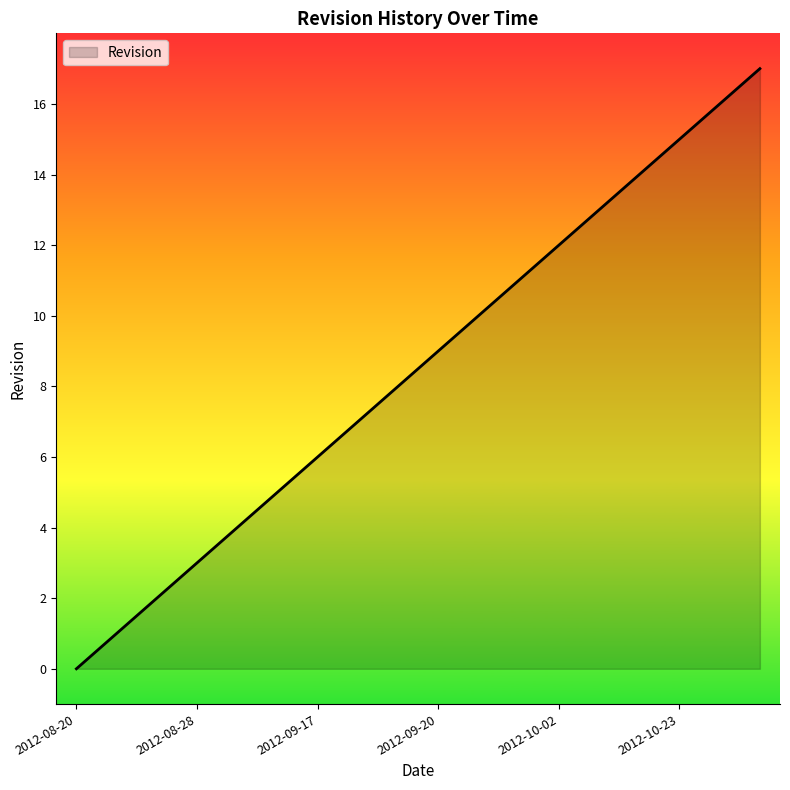

What is the greatest value displayed?

17